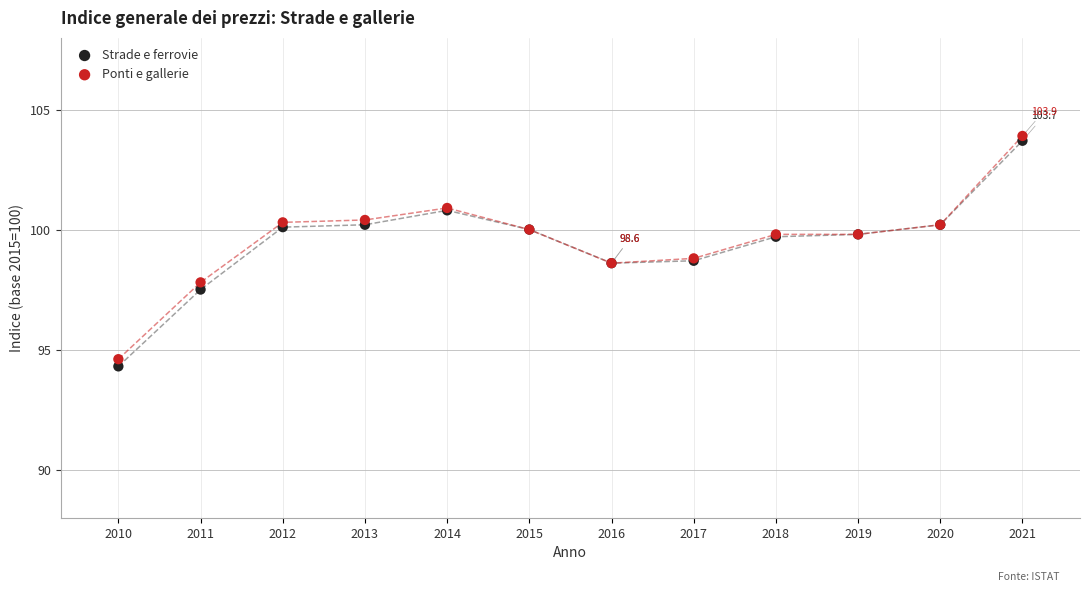

Which series has the widest spread of Y values?

Strade e ferrovie